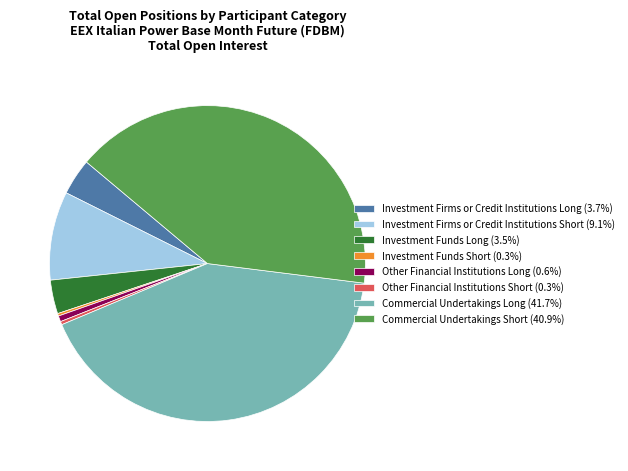

Is it true that Other Financial Institutions Long is 1% of the pie?

True